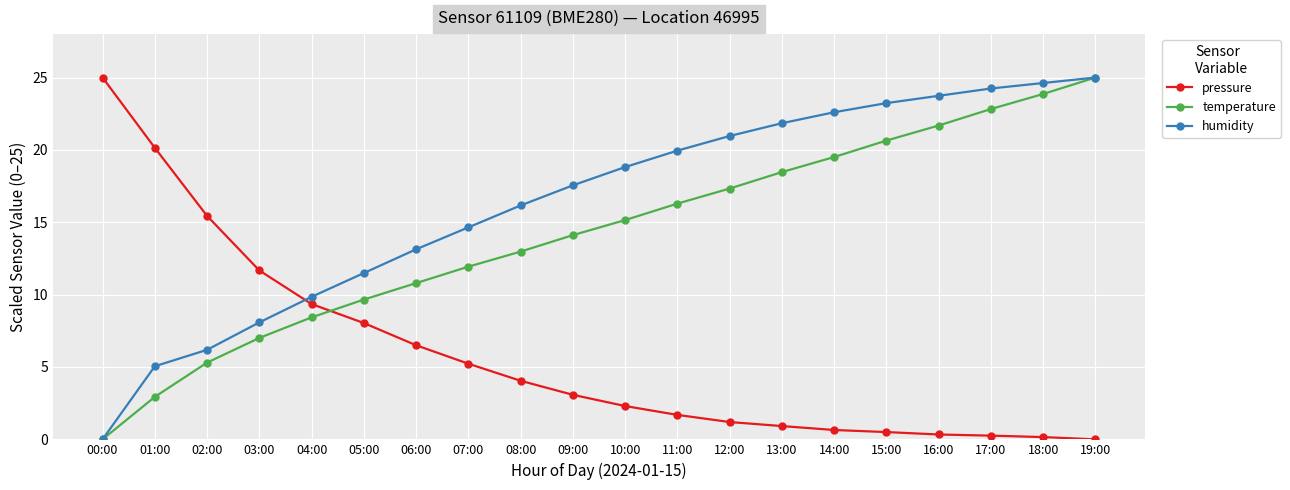

What position from the right is 03:00?

17